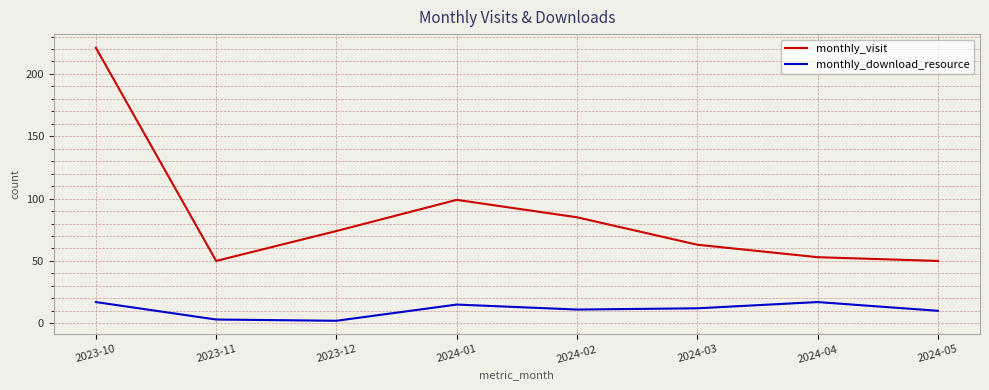

What is the maximum value shown in the chart?

221